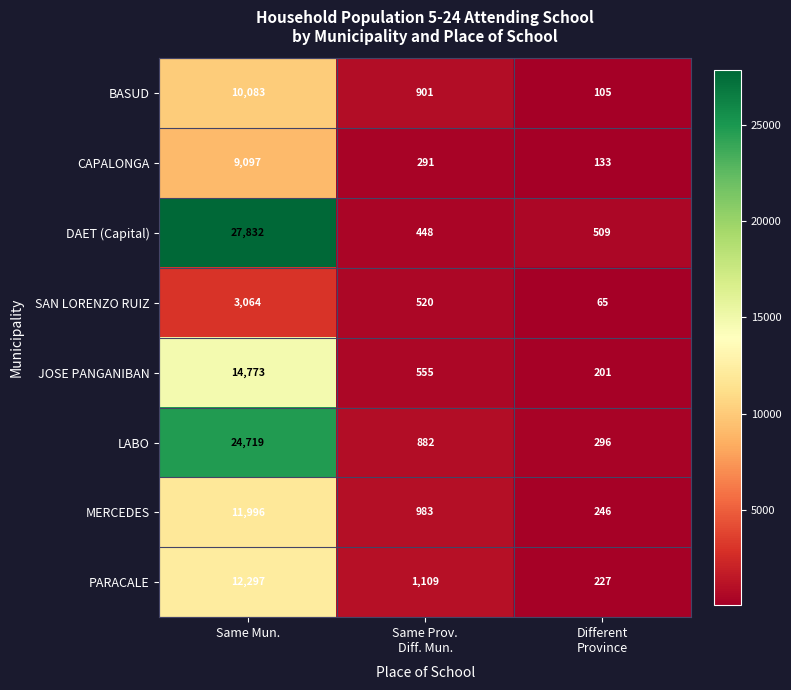

How many categories are shown in the chart?

3